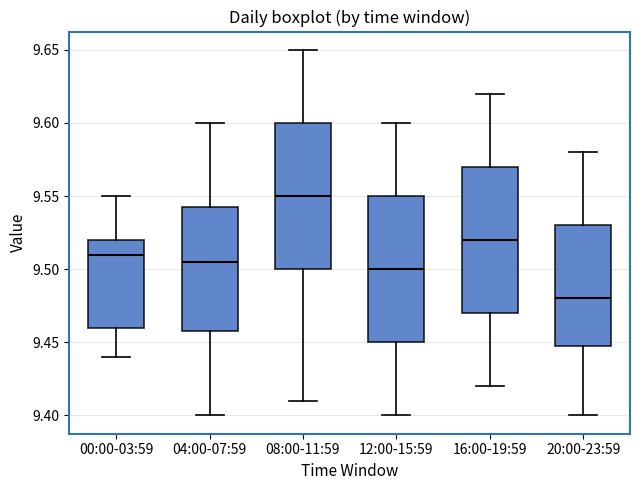

Which box's median line is the lowest?

20:00-23:59